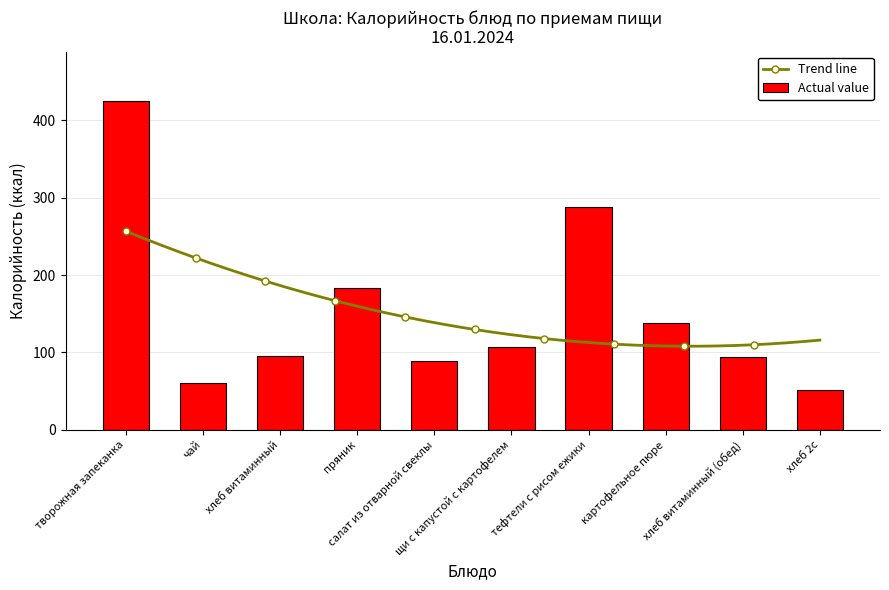

Count the number of values greater than 107.

4